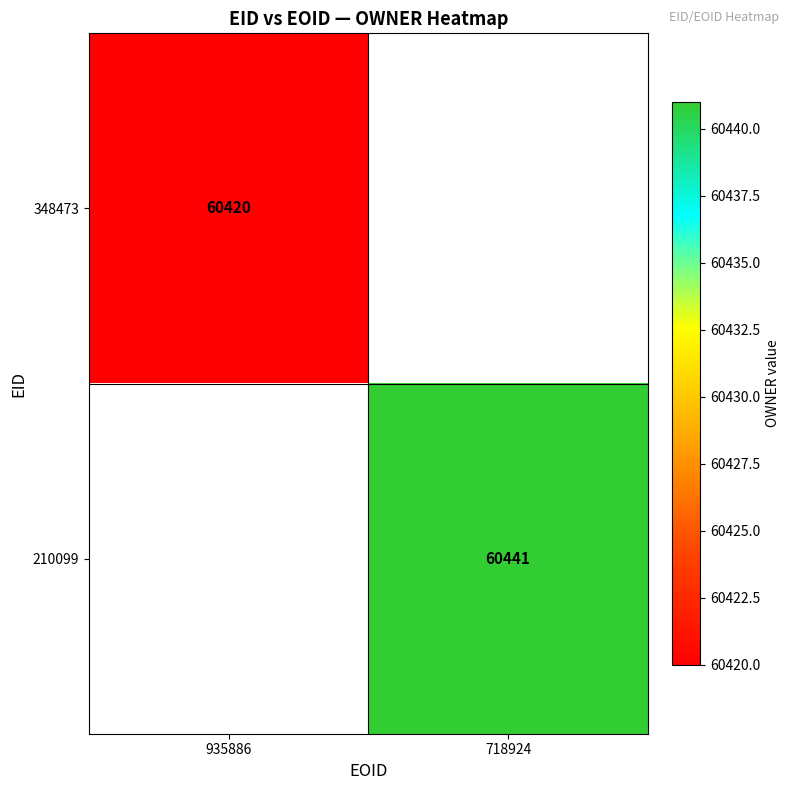

Is it true that 210099 equals 16529 at 718924?

False